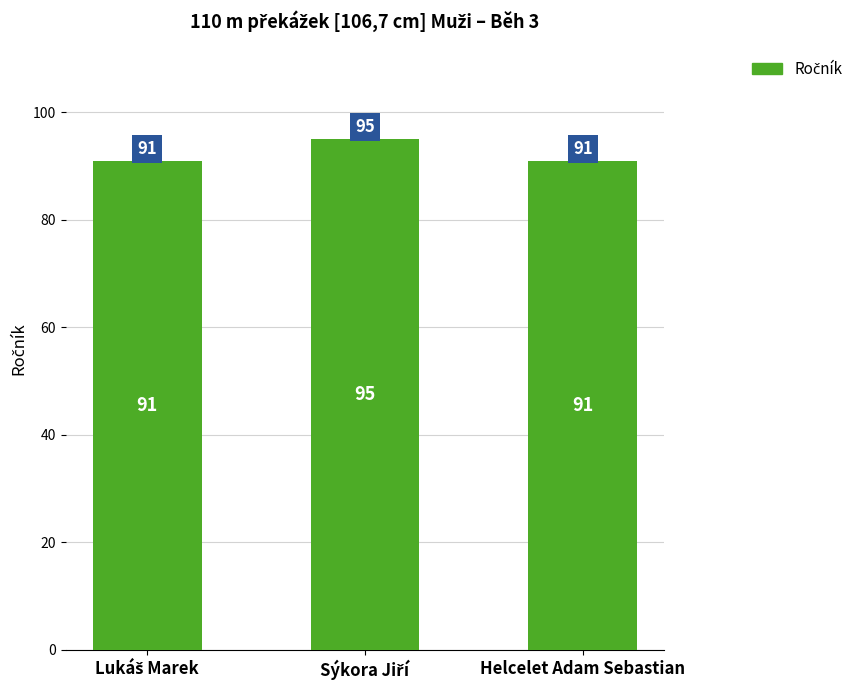

What is the maximum value shown in the chart?

95